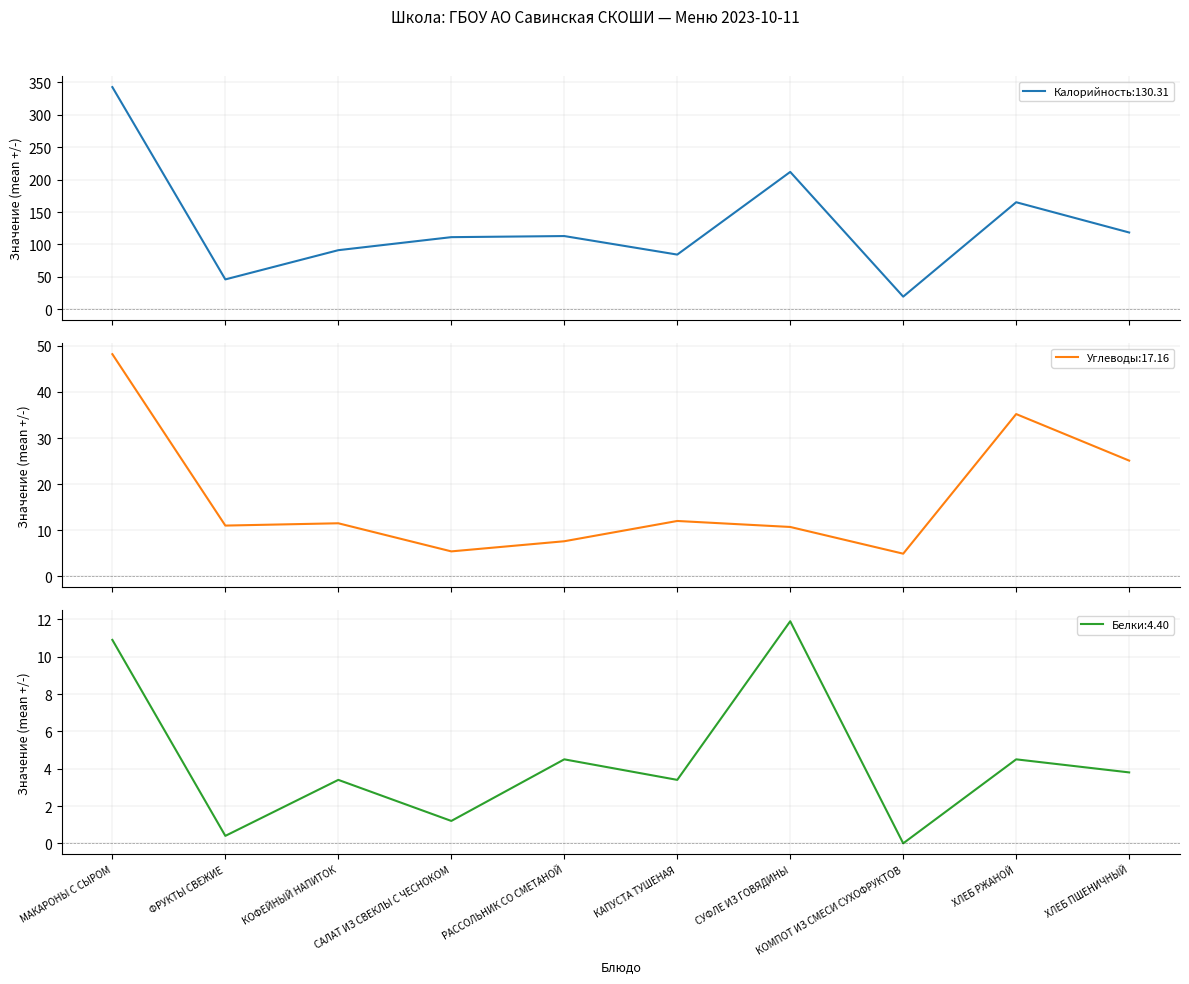

Does the chart have visible grid lines?

Yes